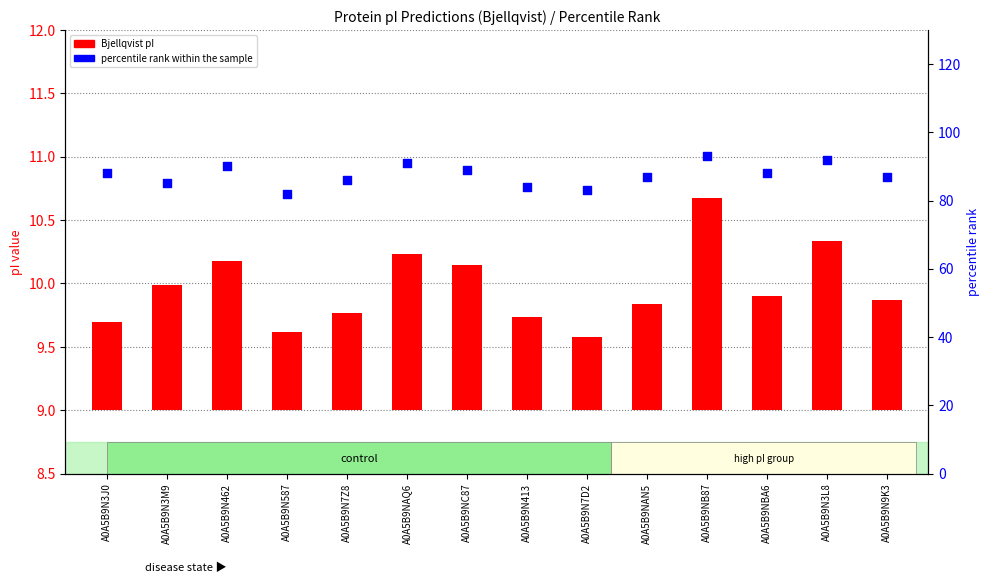

Is the value of percentile rank within sample at A0A5B9N413 greater than the value of Bjellqvist at A0A5B9NAN5?

Yes